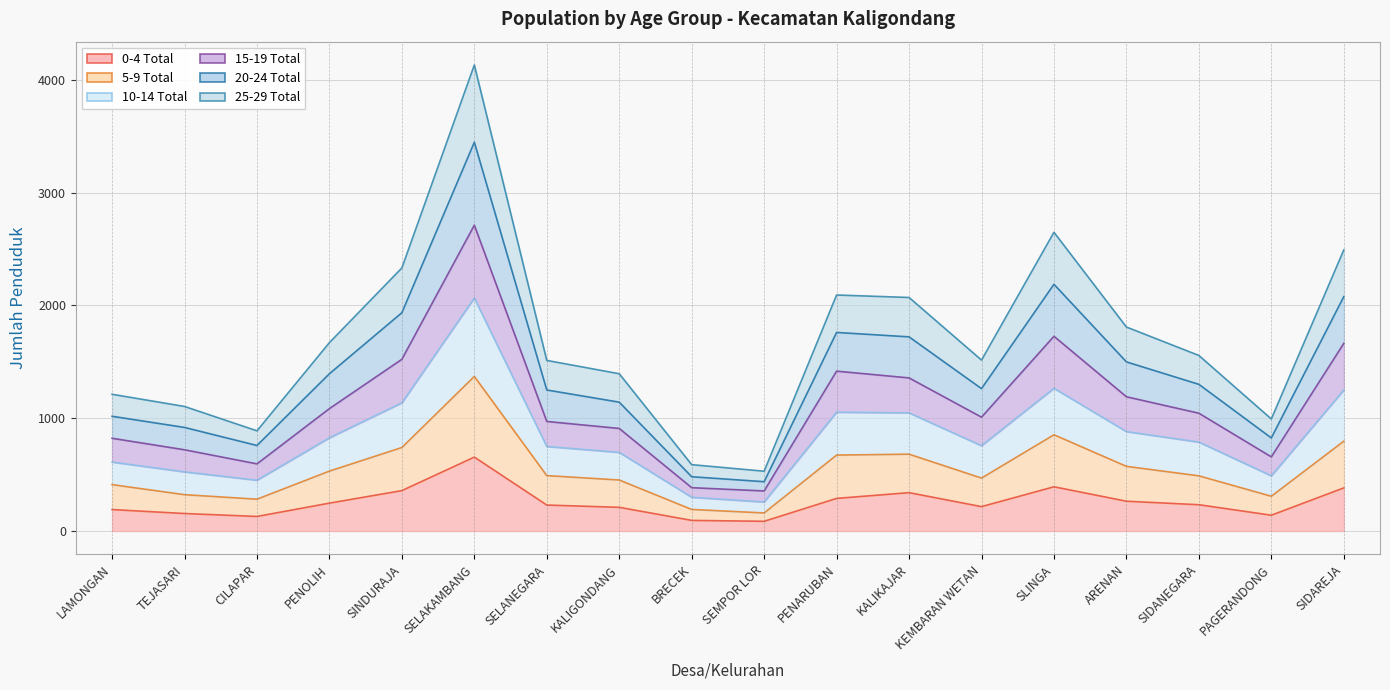

How many data points does each series have?

18